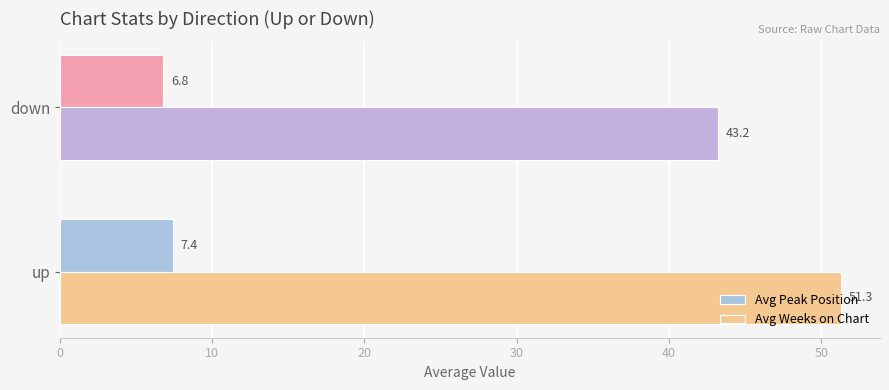

Which series has the largest range (max minus min)?

Avg Weeks on Chart